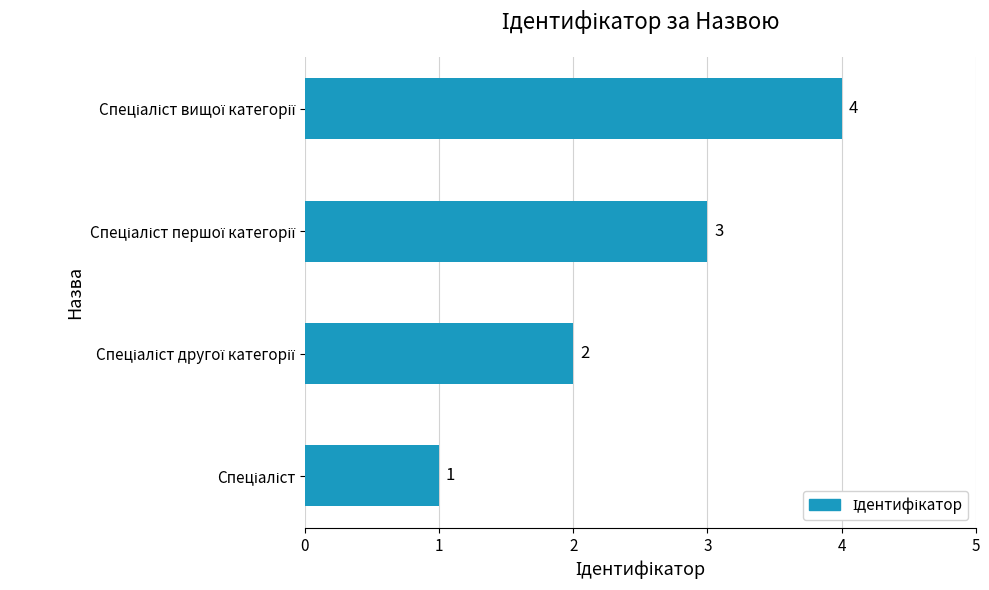

How many values are between 2 and 4?

3